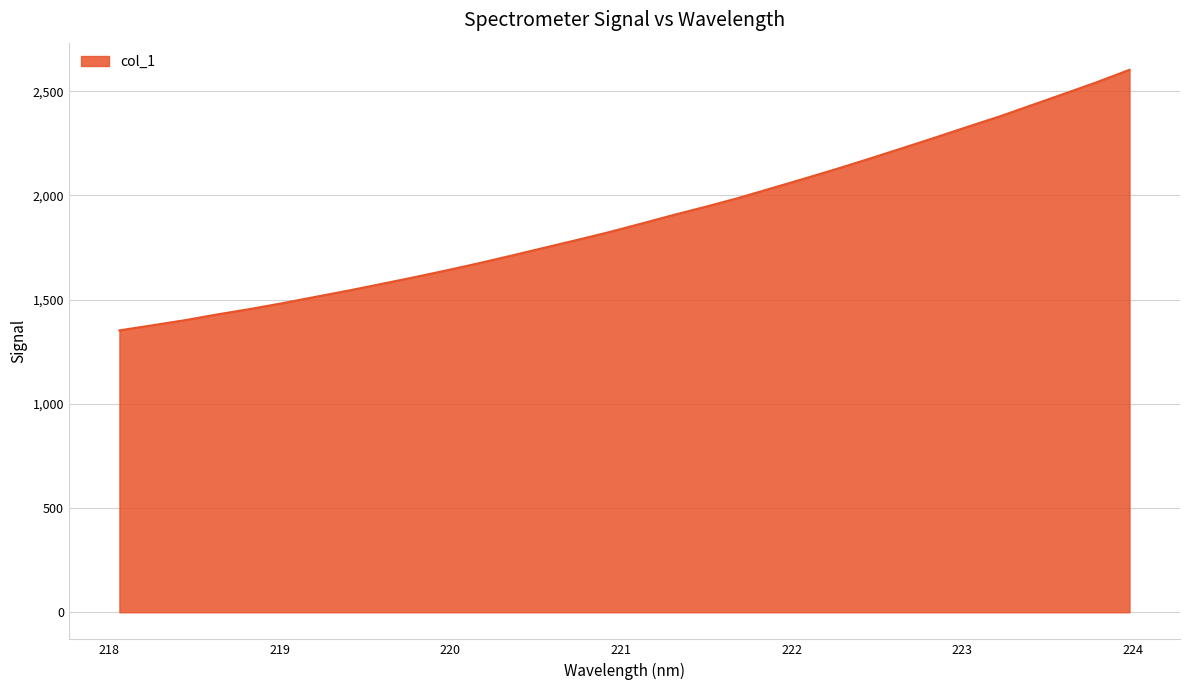

What is the minimum value shown in the chart?

1352.5